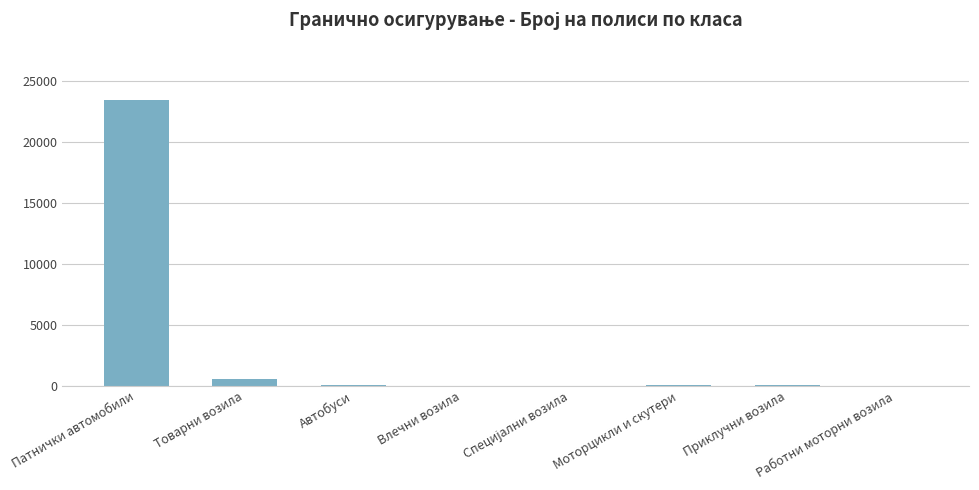

At which category does the chart reach its peak across all series?

Патнички автомобили